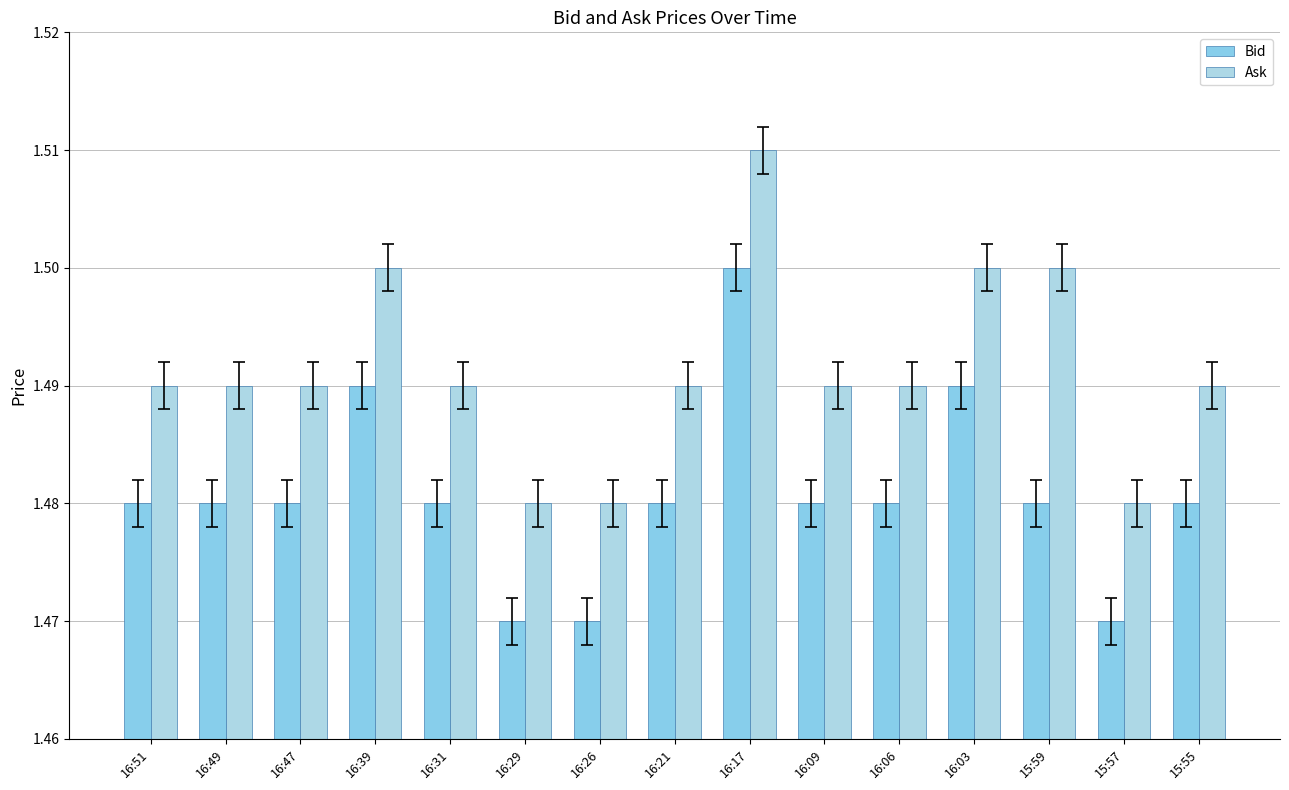

How many groups of bars are there?

15